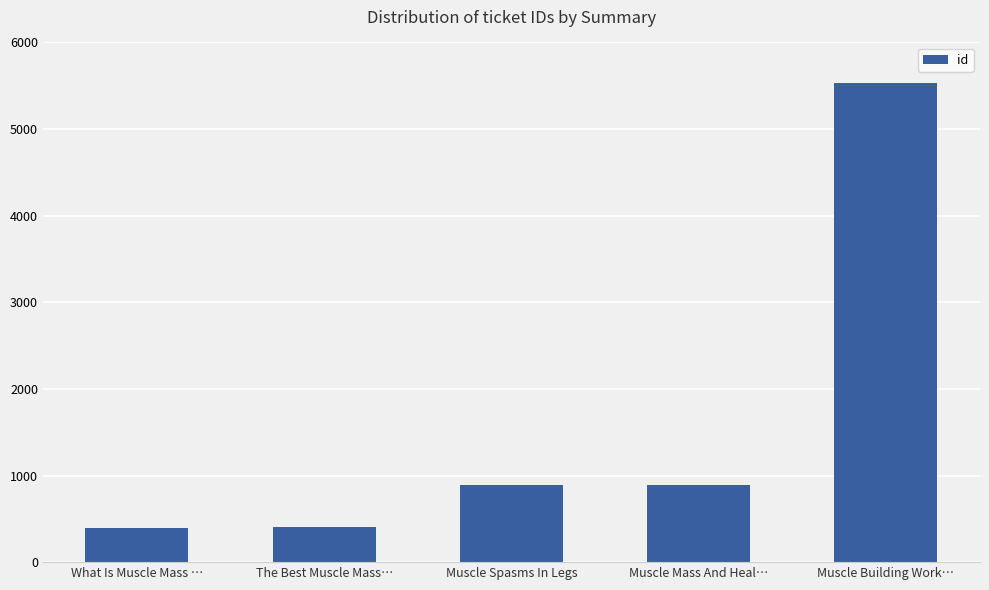

What is the ratio of the value at The Best Muscle Mass… to the value at What Is Muscle Mass …?

1.0